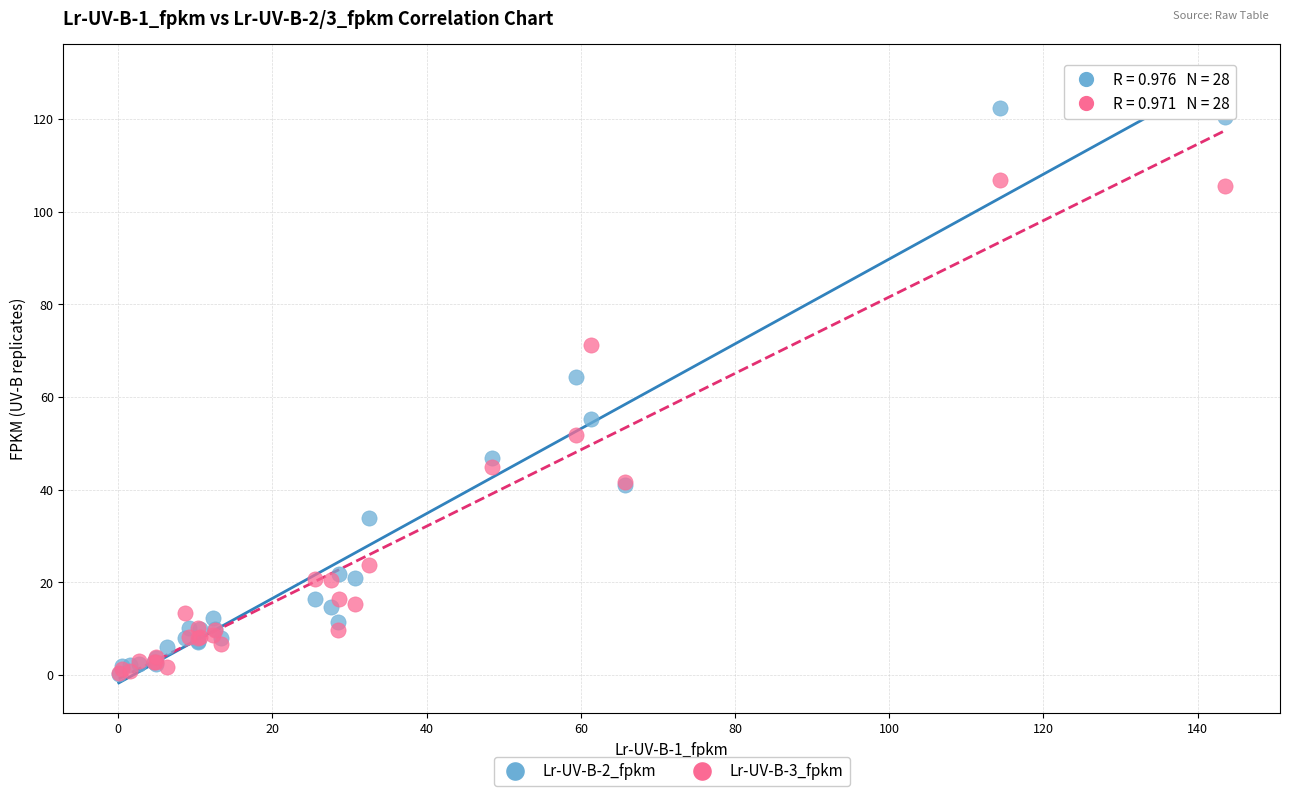

Across all series, what Y value is closest to 61?

64.3